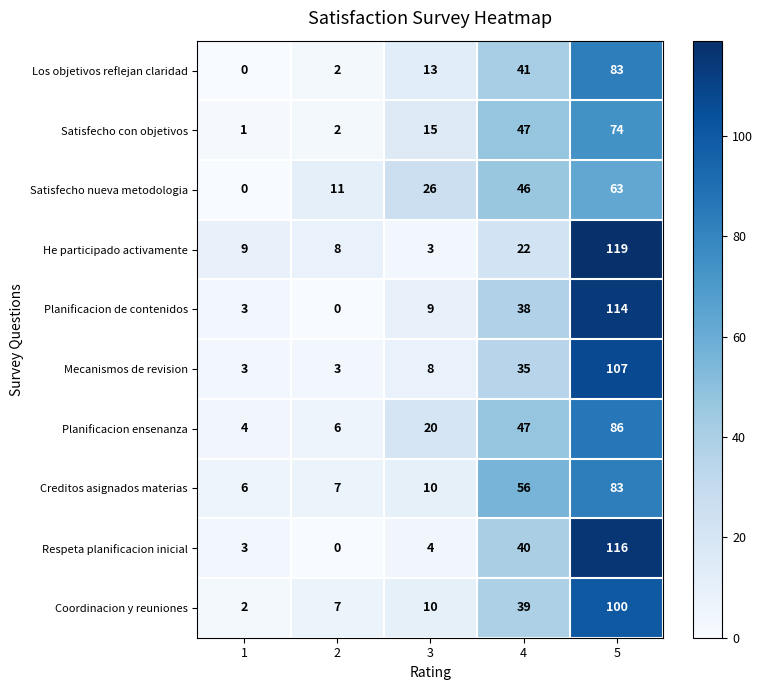

What is the approximate value of Mecanismos de revision at 4?

35